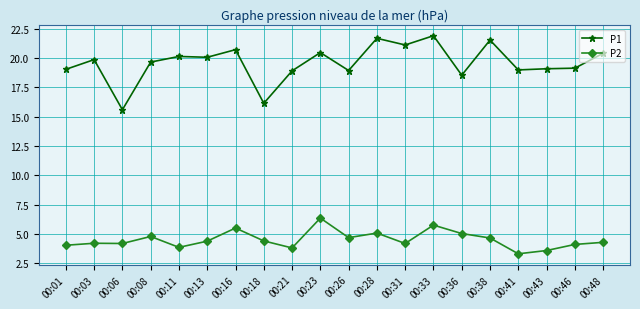

Rank the series at 00:38 from lowest to highest value.

P2, P1